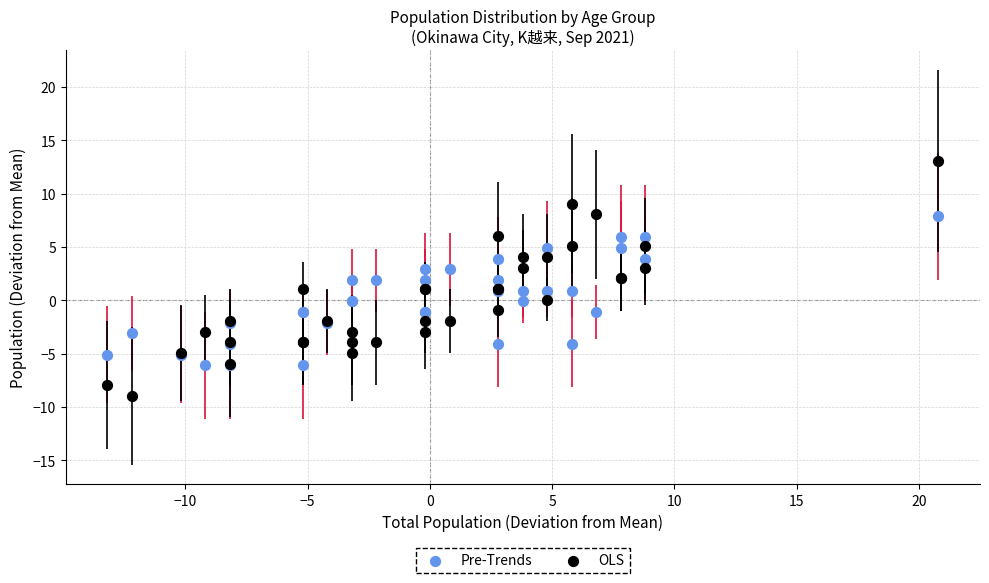

Which series reaches the maximum Y coordinate?

OLS